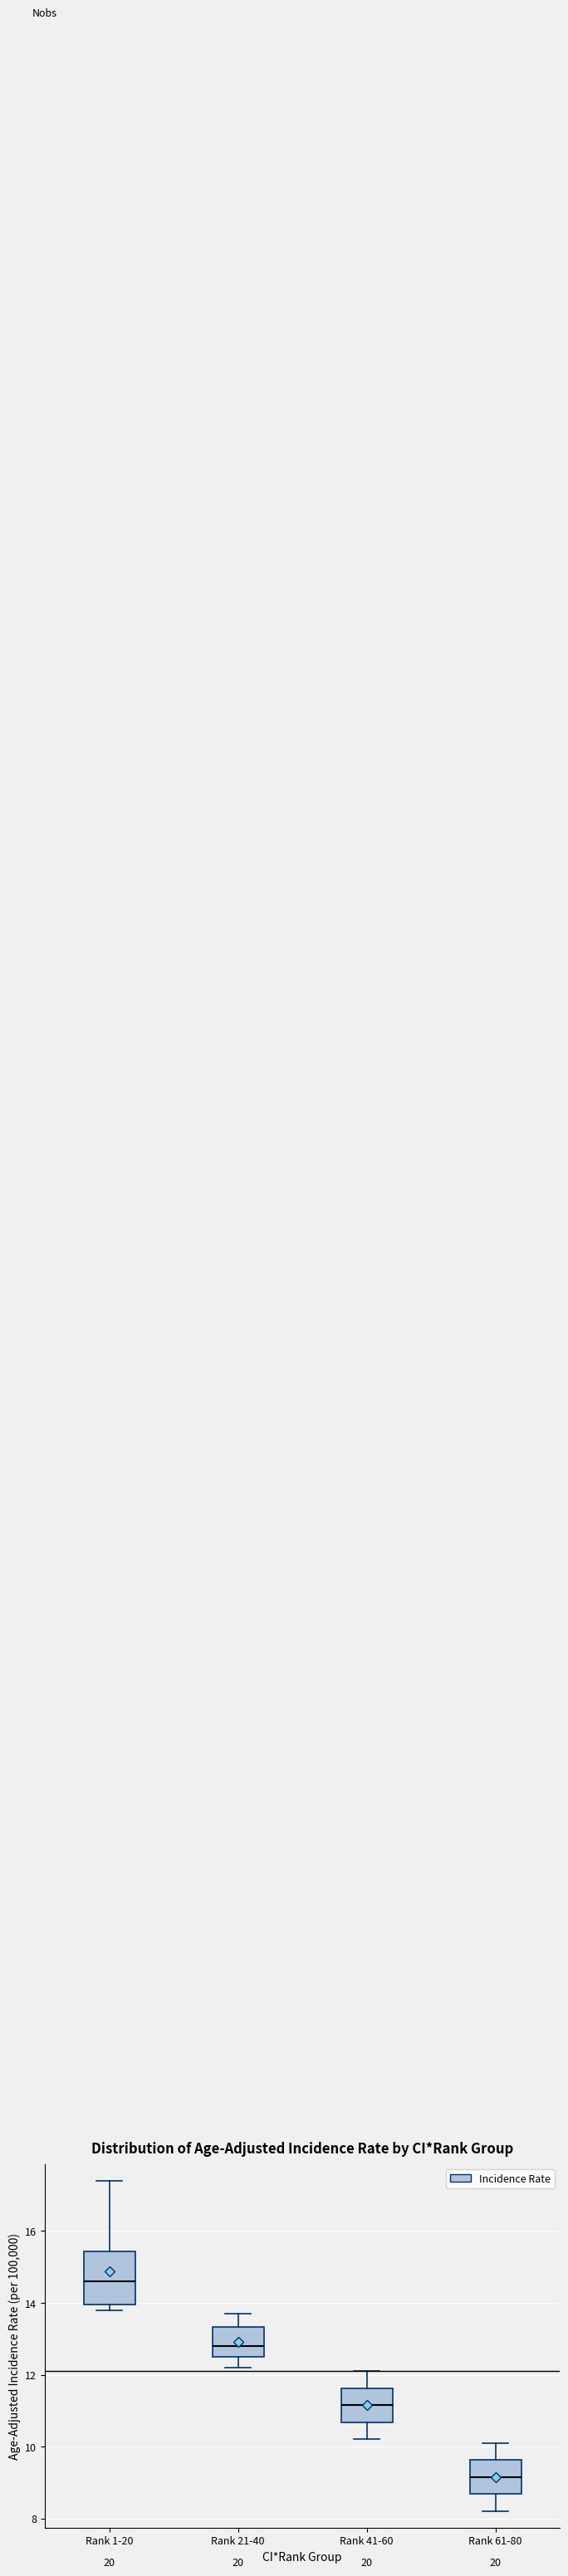

Reading left to right, read every box against the y-axis: the position of its median line, the range the box covers, and the ends of its whiskers. The values are not printed on the chart, so give them approximately, as read against the axis.

Rank 1-20: median 14.6, box 14.0 to 15.4, whiskers 13.8 to 17.4
Rank 21-40: median 12.8, box 12.6 to 13.4, whiskers 12.2 to 13.8
Rank 41-60: median 11.2, box 10.6 to 11.6, whiskers 10.2 to 12.2
Rank 61-80: median 9.2, box 8.6 to 9.6, whiskers 8.2 to 10.2